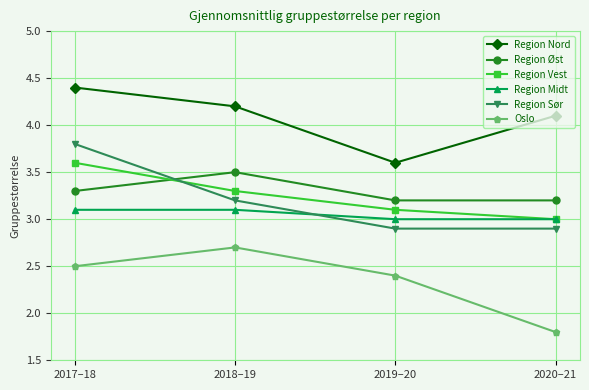

What position from the right is 2017–18?

4